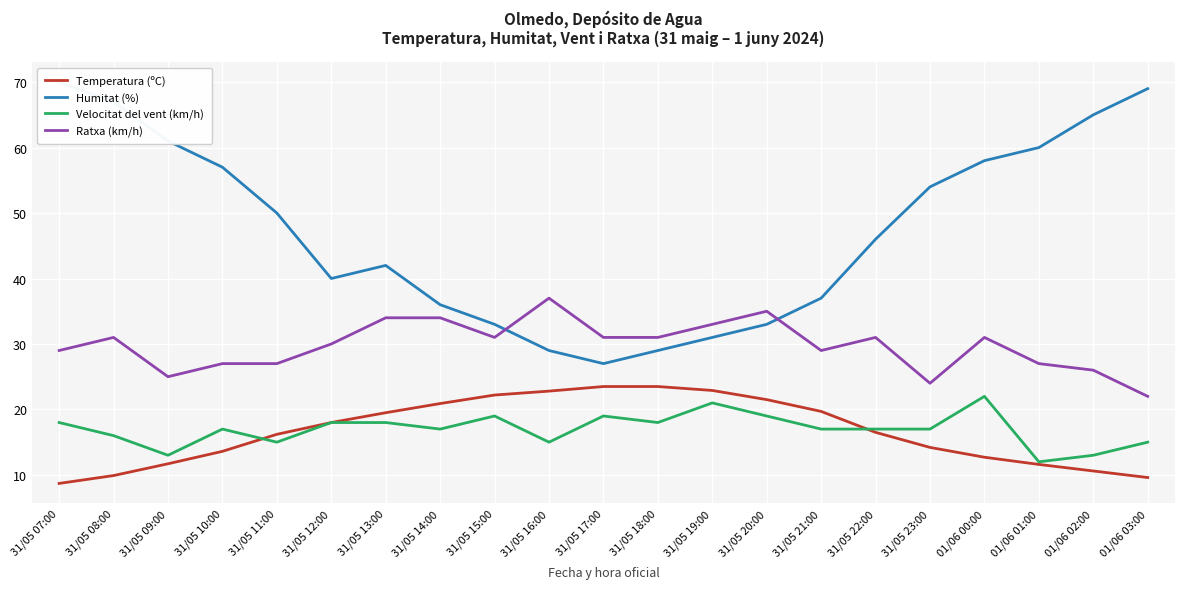

True or false: Humitat (%) and Velocitat del vent (km/h) intersect in this chart.

False